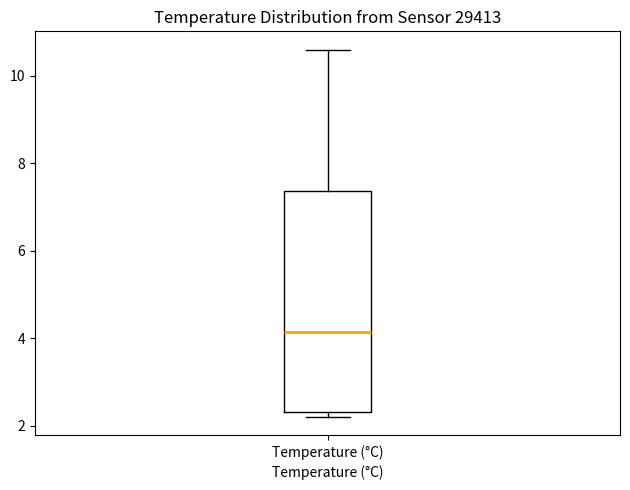

Read this box plot against the y-axis: the position of the median line, the range covered by the box, and the ends of both whiskers. The values are not printed on the chart, so give them approximately, as read against the axis.

median 4.2, box 2.4 to 7.4, whiskers 2.2 to 10.6